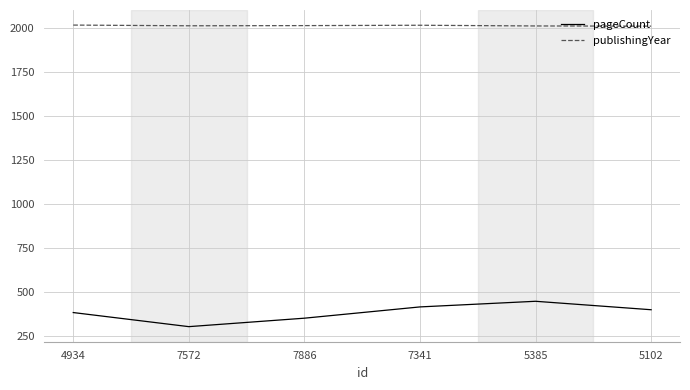

What is the difference between the maximum and minimum values in the pageCount series?

144